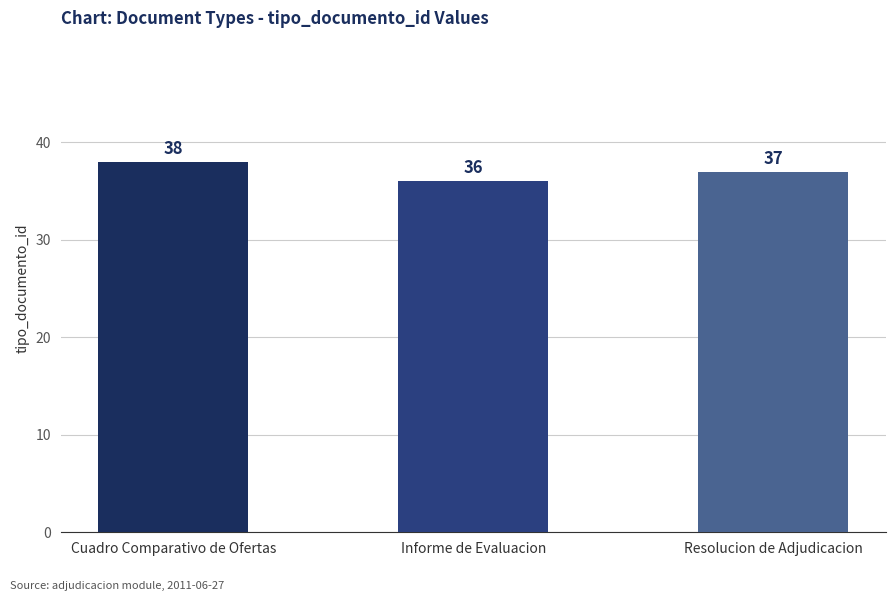

The chart shows a value of 37 at Resolucion de Adjudicacion. True or false?

True